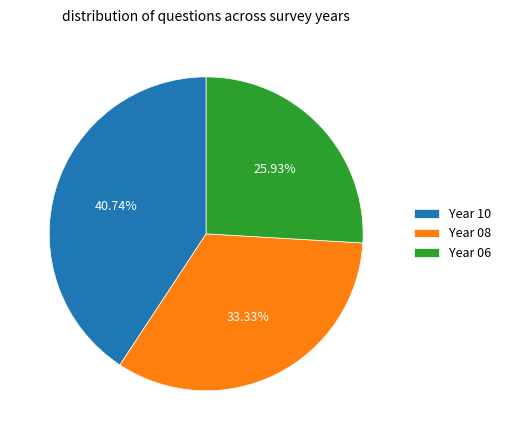

What is the ratio of the value at Year 08 to the value at Year 06?

1.3